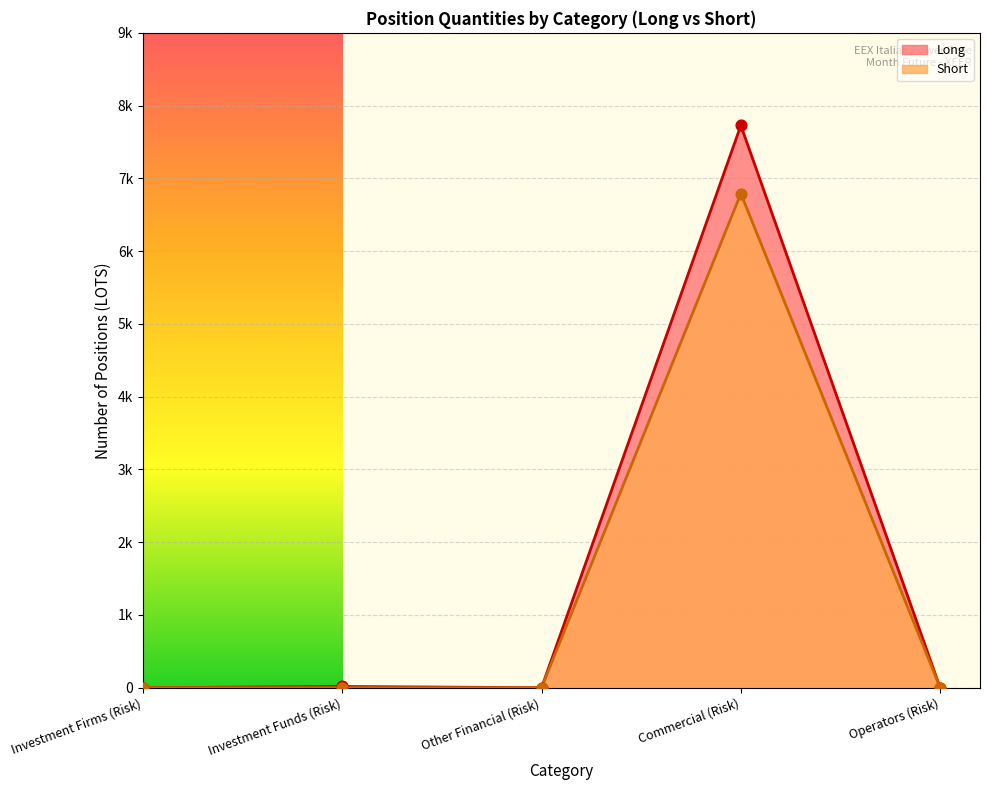

At which category is the sum across all series the highest?

Commercial (Risk)